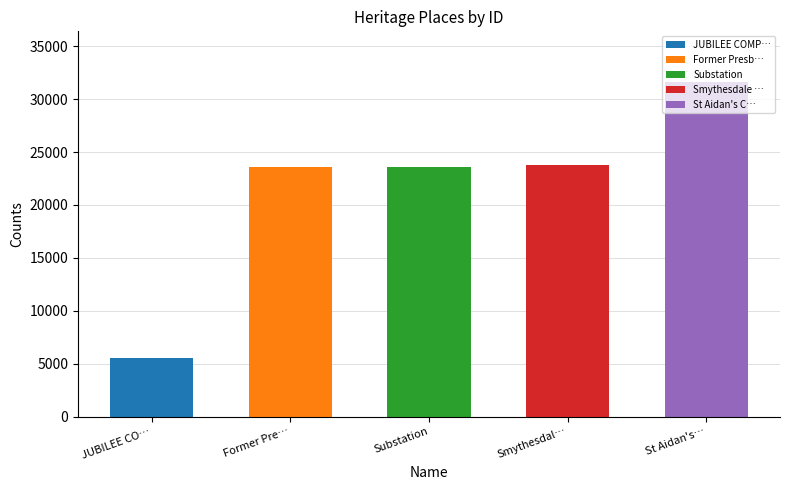

What is the smallest value displayed?

5517